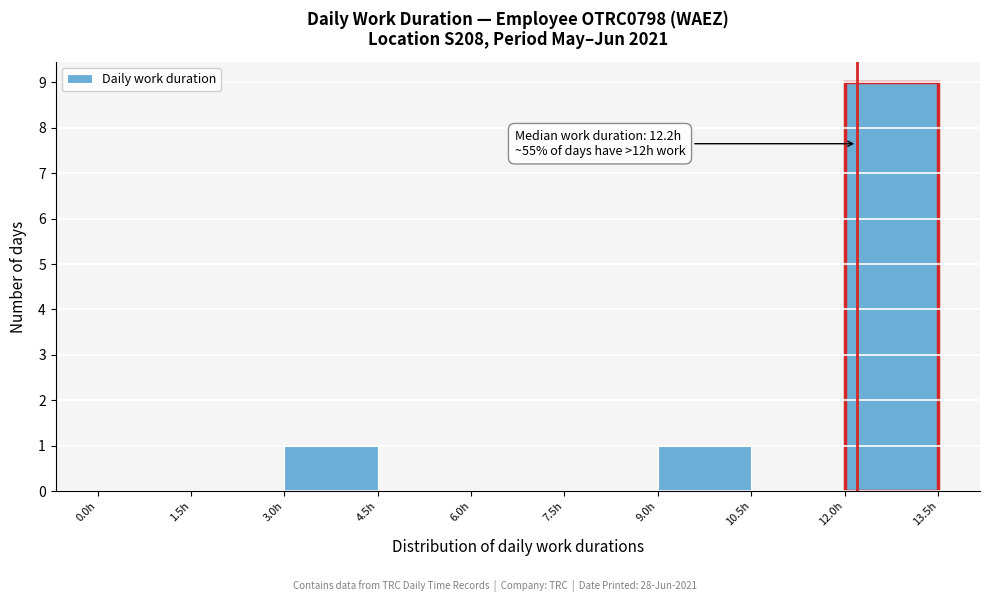

Which range on the x-axis has the tallest bar?

12.0 to 13.5